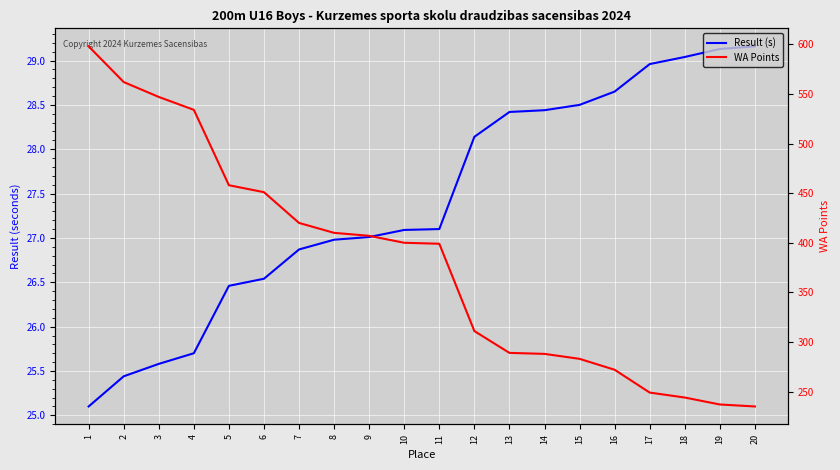

True or false: WA Points and Result (s) intersect in this chart.

False